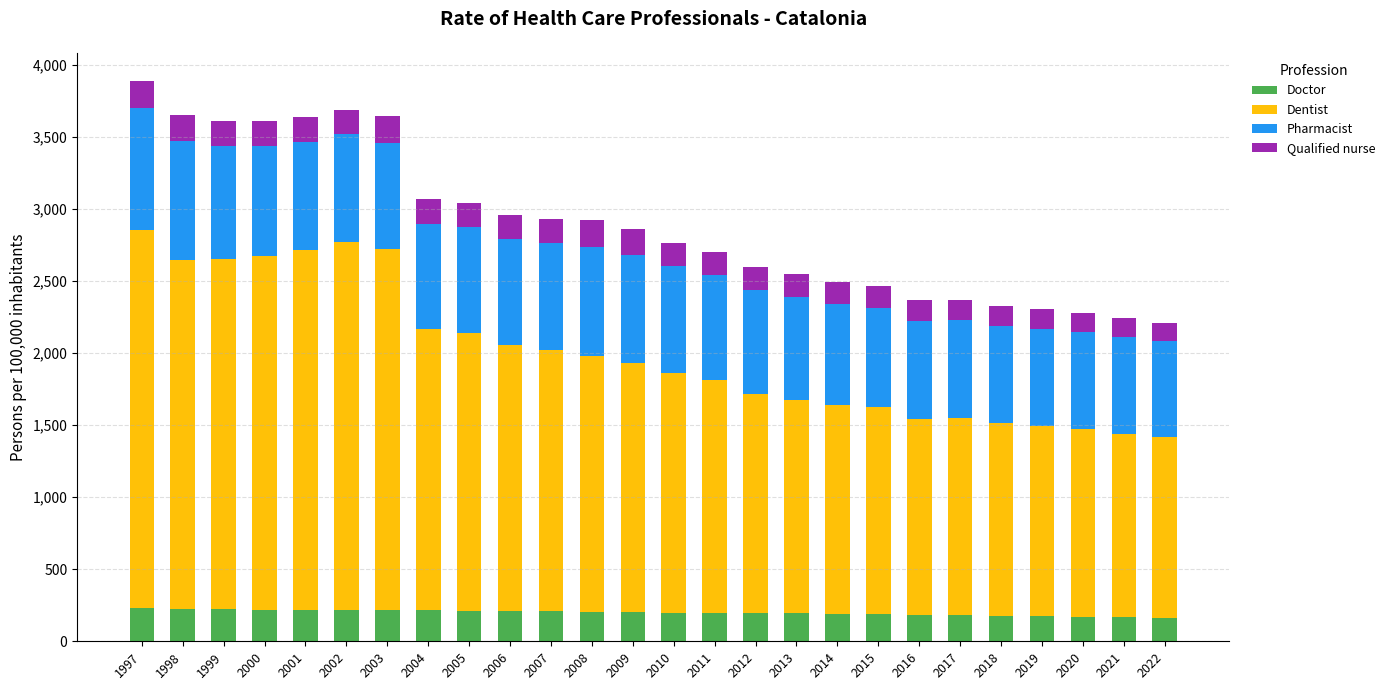

Is it true that Doctor equals 378 at 1997?

False